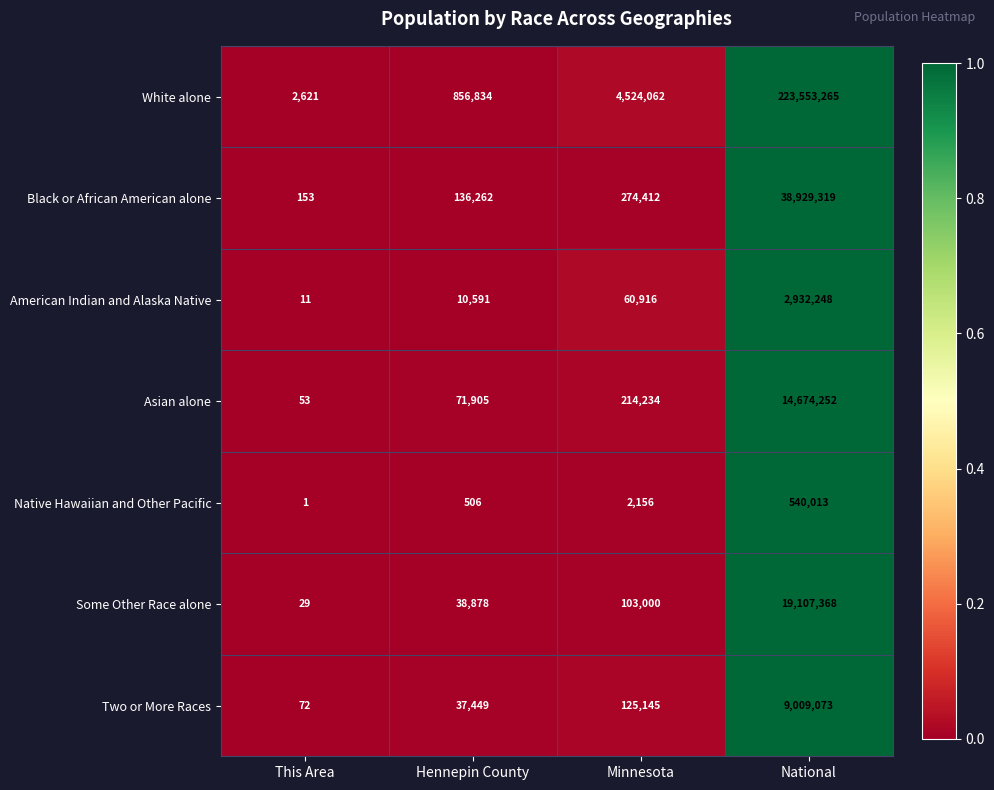

What is the difference between the Native Hawaiian and Other Pacific values at This Area and Minnesota?

2155